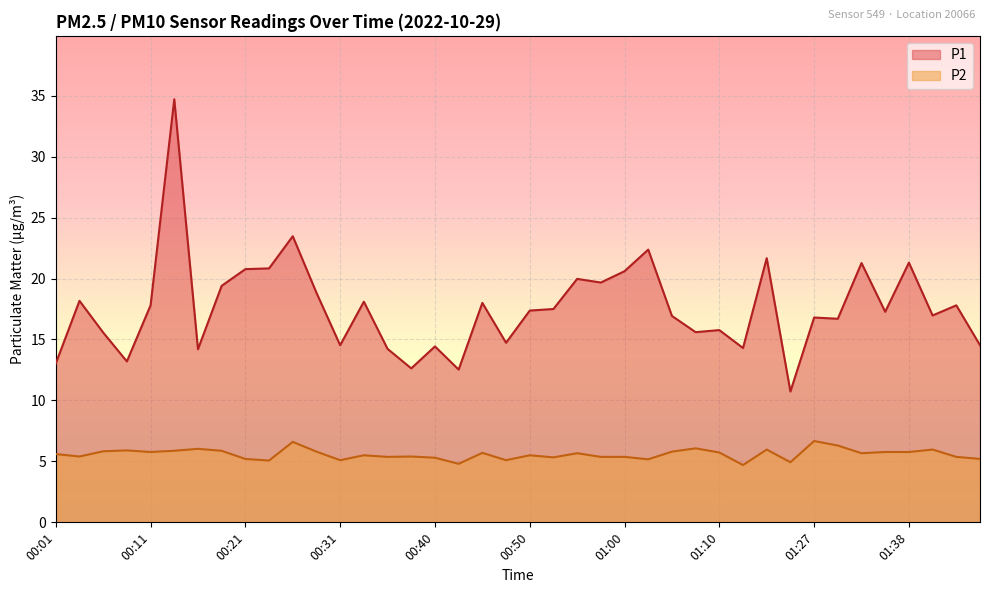

Reading left to right, extract all data points from this chart.

P1: 00:01=13.0	00:03=18.2	00:06=15.6	00:08=13.2	00:11=17.8	00:13=34.7	00:16=14.2	00:18=19.4	00:21=20.8	00:23=20.8	00:26=23.5	00:28=18.8	00:31=14.5	00:33=18.1	00:35=14.2	00:38=12.6	00:40=14.4	00:43=12.5	00:45=18.0	00:48=14.7	00:50=17.4	00:53=17.5	00:55=20.0	00:58=19.7	01:00=20.6	01:03=22.4	01:05=16.9	01:08=15.6	01:10=15.8	01:16=14.3	01:19=21.7	01:21=10.7	01:27=16.8	01:30=16.7	01:32=21.3	01:35=17.3	01:38=21.3	01:40=17.0	01:43=17.8	01:45=14.5
P2: 00:01=5.6	00:03=5.4	00:06=5.8	00:08=5.9	00:11=5.8	00:13=5.9	00:16=6.0	00:18=5.9	00:21=5.2	00:23=5.1	00:26=6.6	00:28=5.8	00:31=5.1	00:33=5.5	00:35=5.4	00:38=5.4	00:40=5.3	00:43=4.8	00:45=5.7	00:48=5.1	00:50=5.5	00:53=5.3	00:55=5.7	00:58=5.4	01:00=5.4	01:03=5.2	01:05=5.8	01:08=6.1	01:10=5.7	01:16=4.7	01:19=6.0	01:21=4.9	01:27=6.7	01:30=6.3	01:32=5.7	01:35=5.8	01:38=5.8	01:40=6.0	01:43=5.4	01:45=5.2